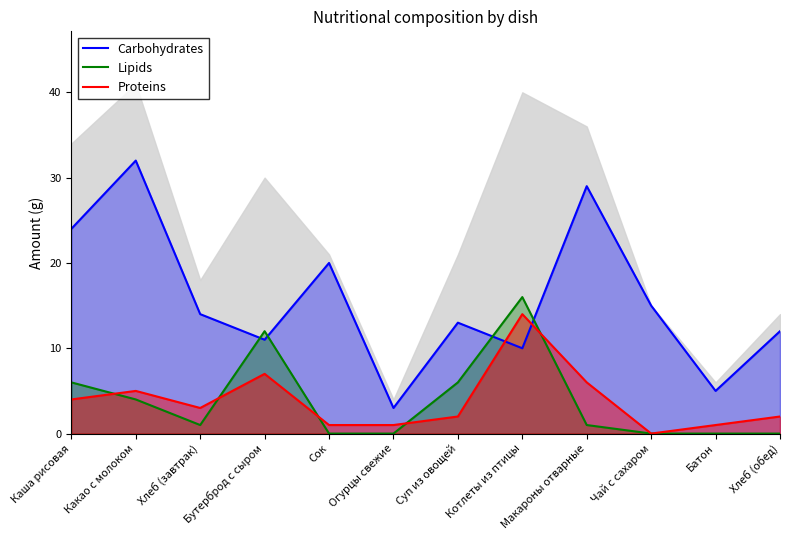

How many intersections are there between Carbohydrates and Lipids?

4